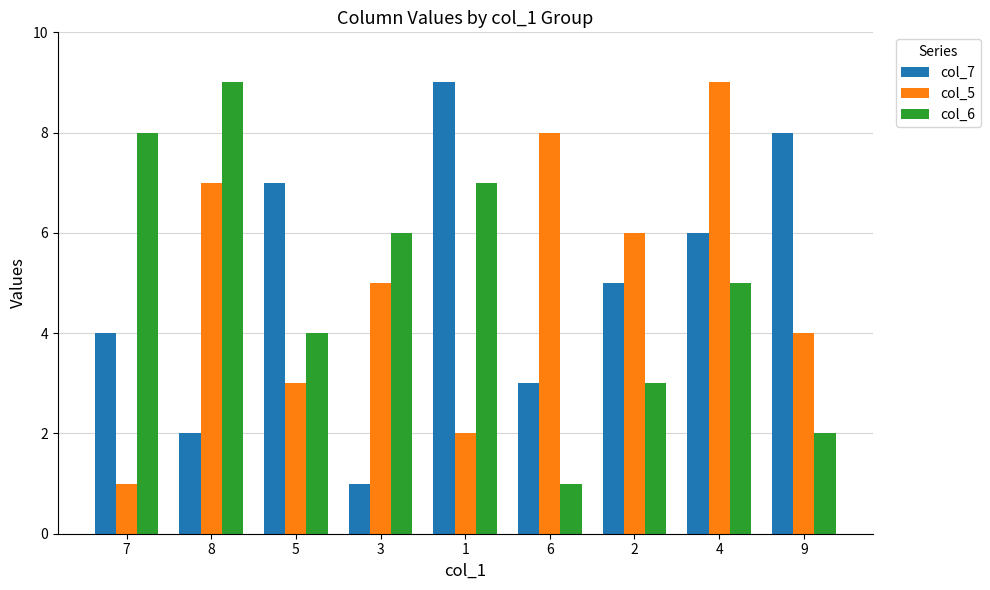

What is the difference between the second highest and minimum values in the col_7 series?

7